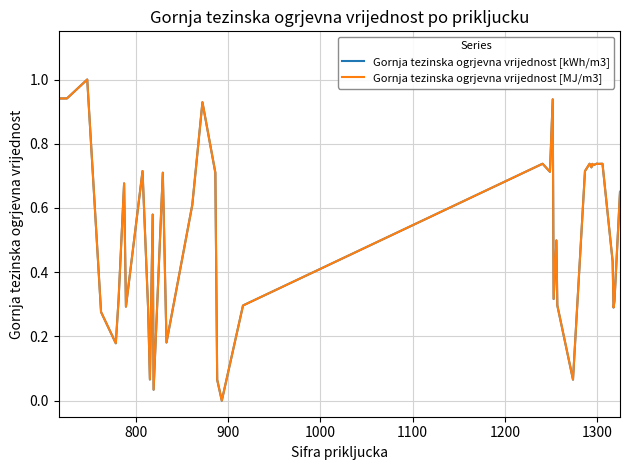

What is the sum of all Gornja tezinska ogrjevna vrijednost [kWh/m3] values?

20.9